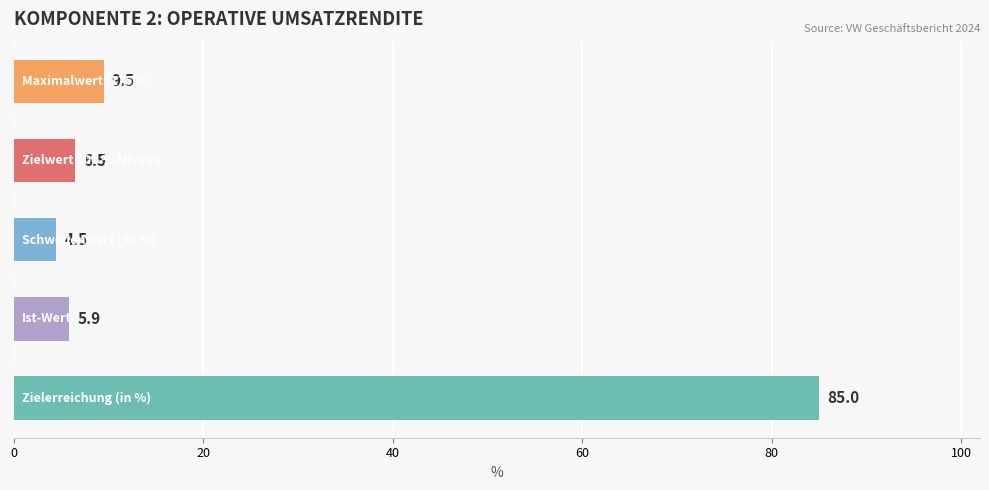

What is the maximum value shown in the chart?

85.0